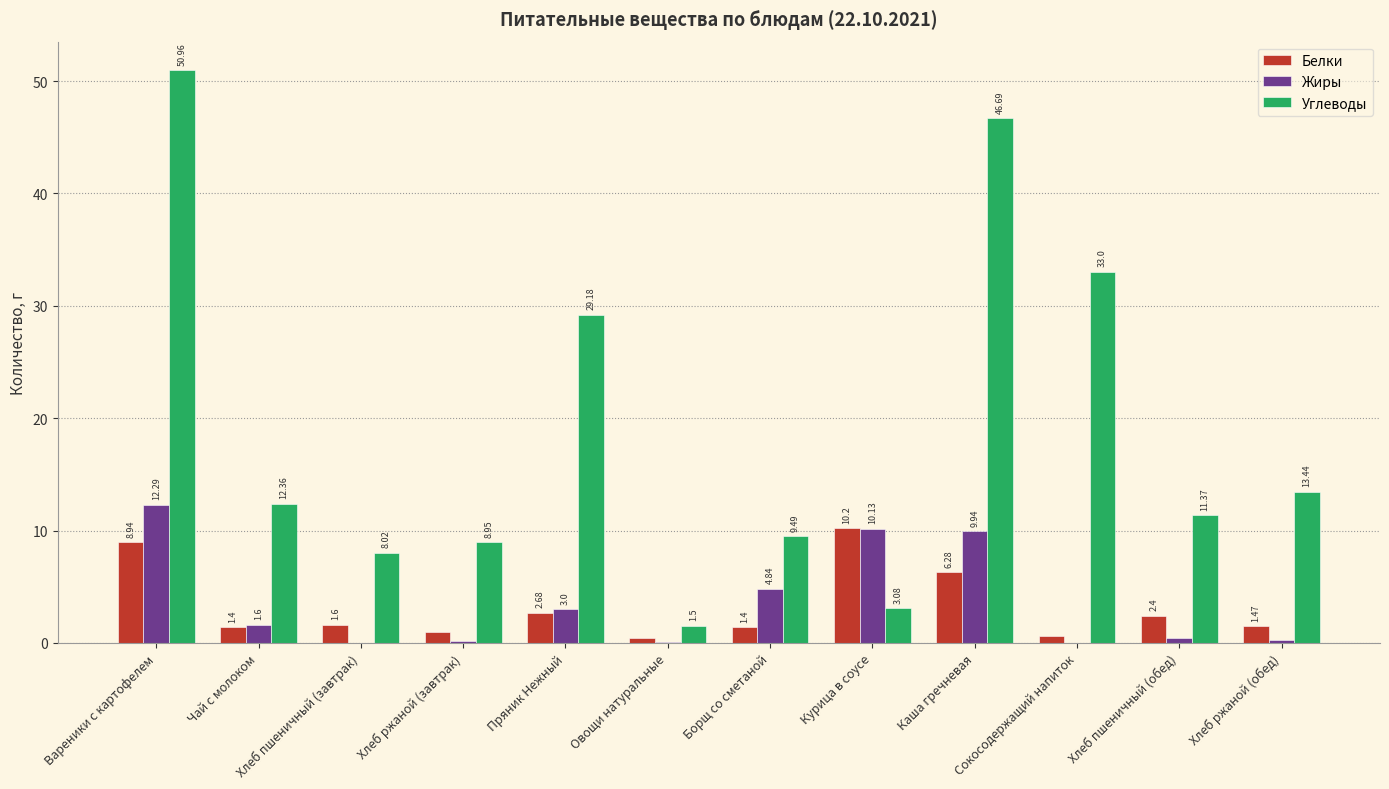

At which category is the sum across all series the highest?

Вареники с картофелем